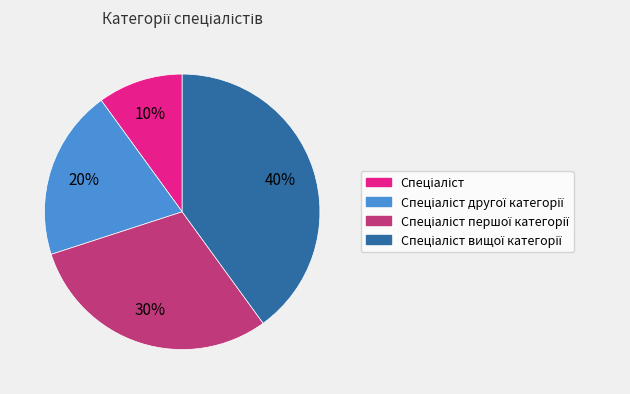

How many segments does this pie chart have?

4